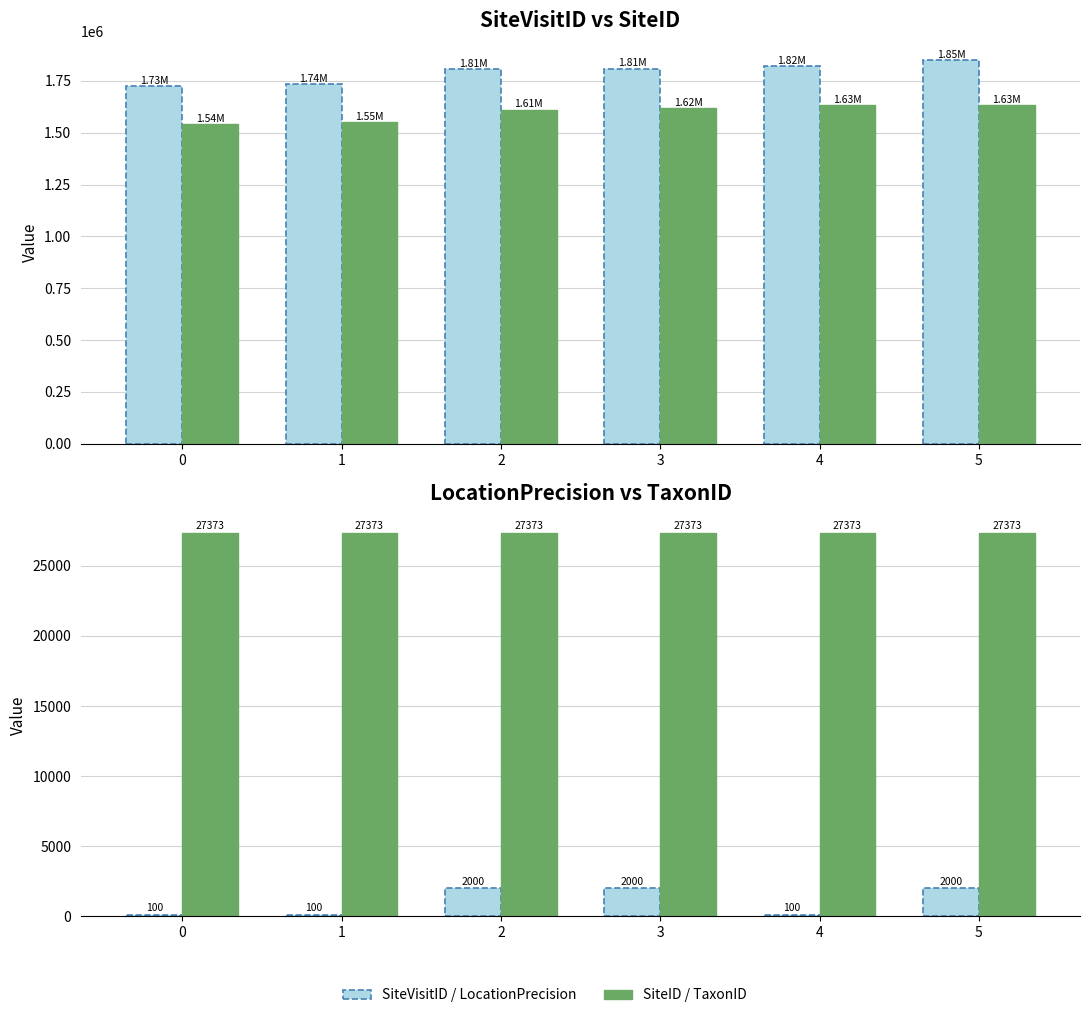

What is the difference between the SiteID values at 2 and 3?

8170